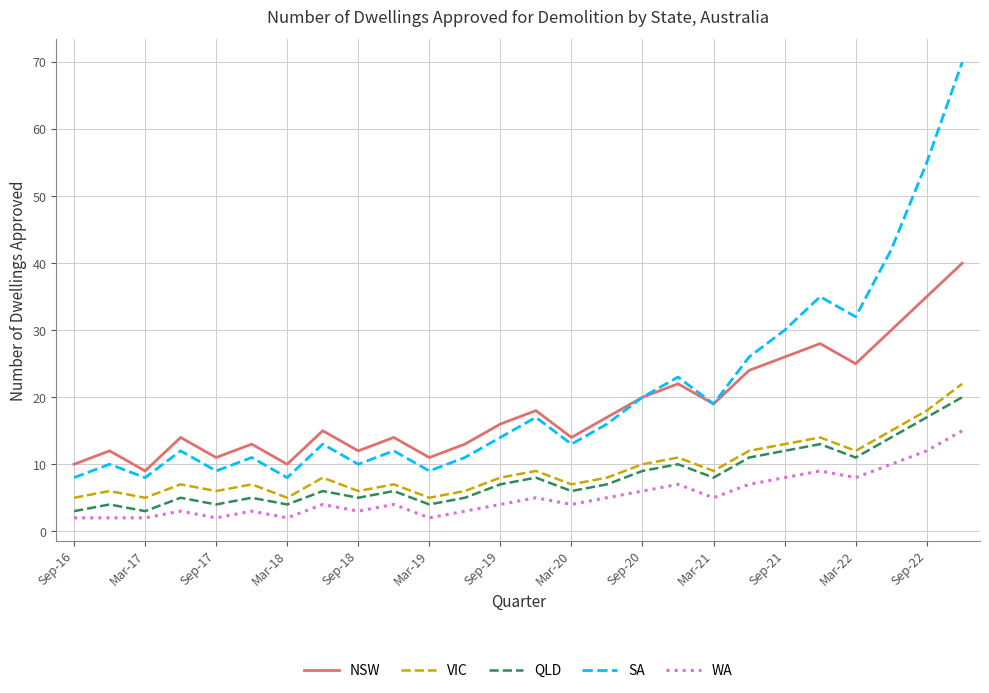

What is the maximum value shown in the chart?

70